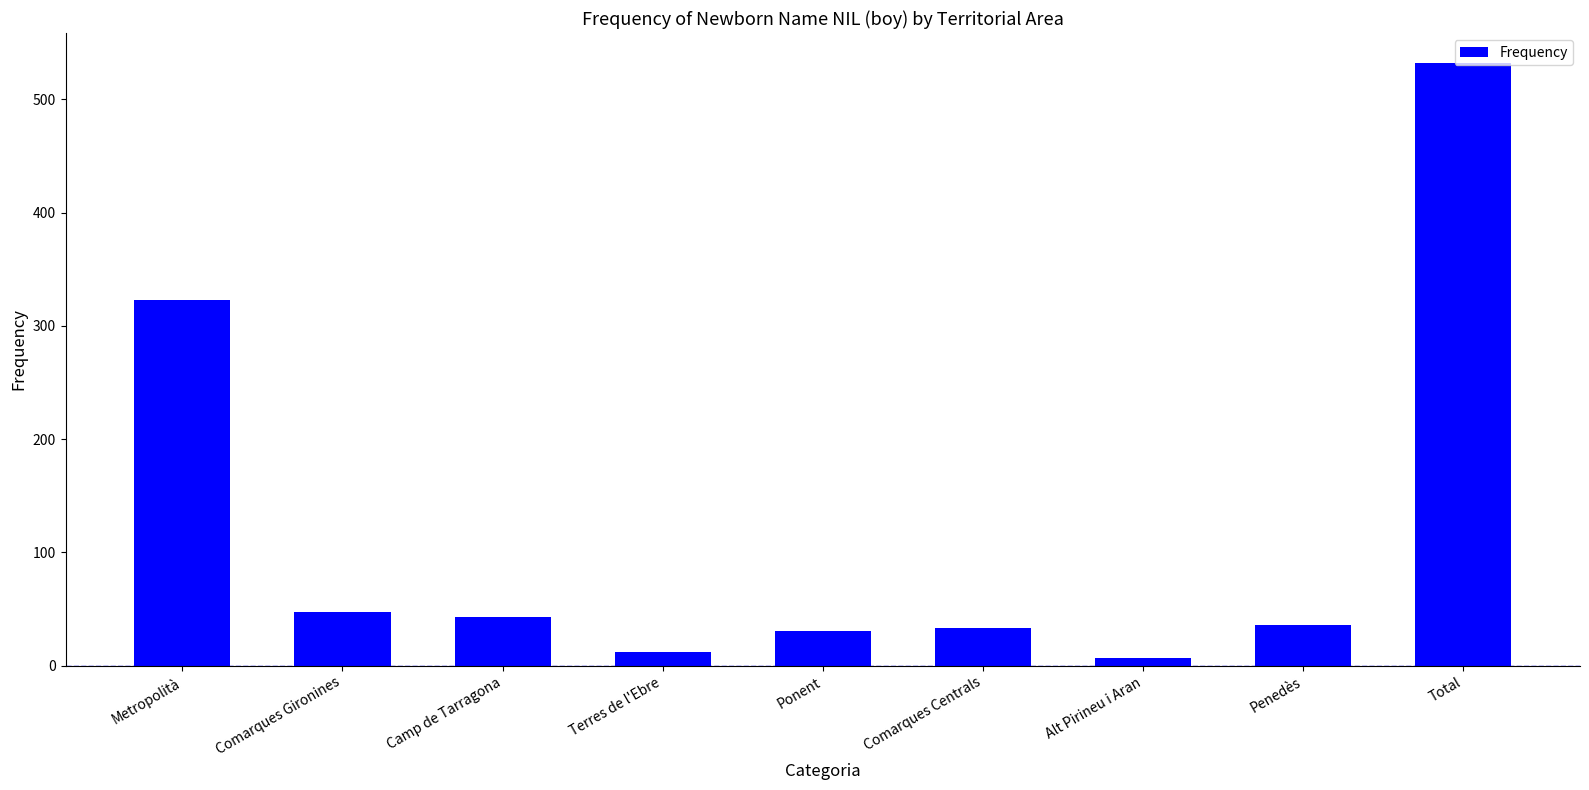

What is the approximate value at Penedès, to the nearest 10?

40